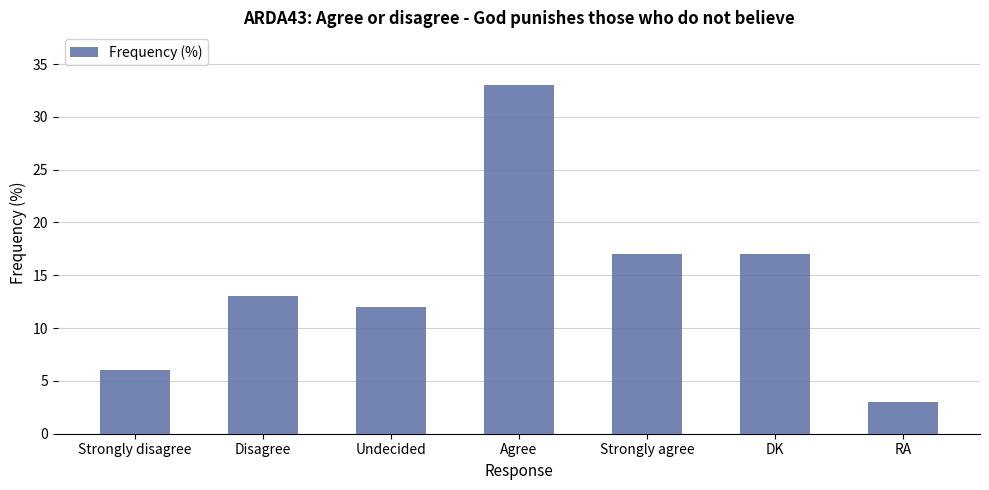

Approximately how many times larger is the value at DK compared to Strongly agree?

1.0